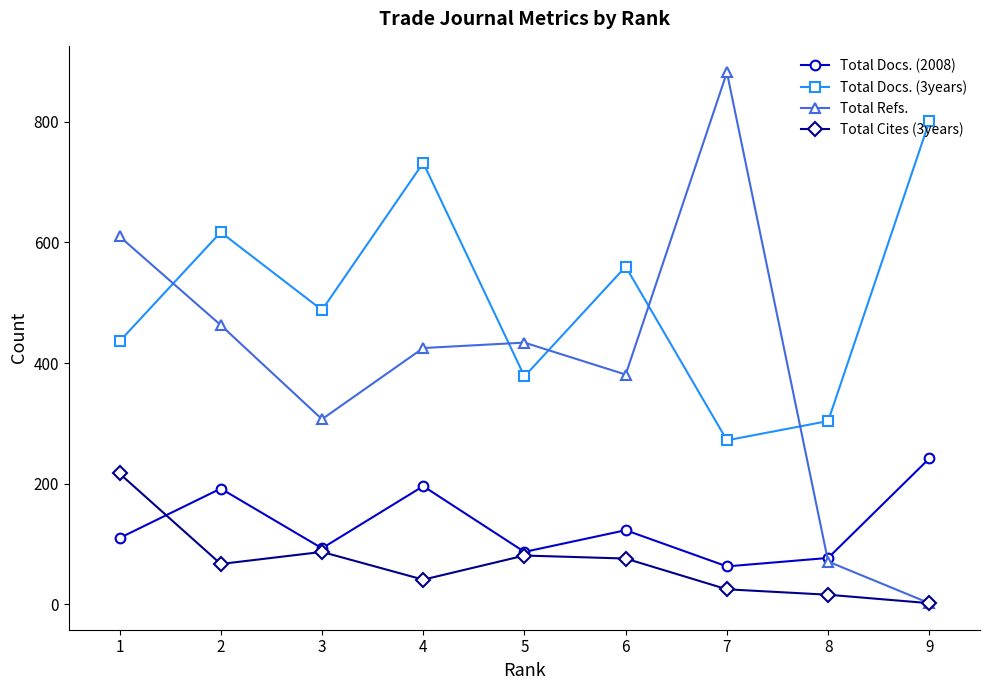

True or false: Total Docs. (2008) and Total Docs. (3years) intersect in this chart.

False